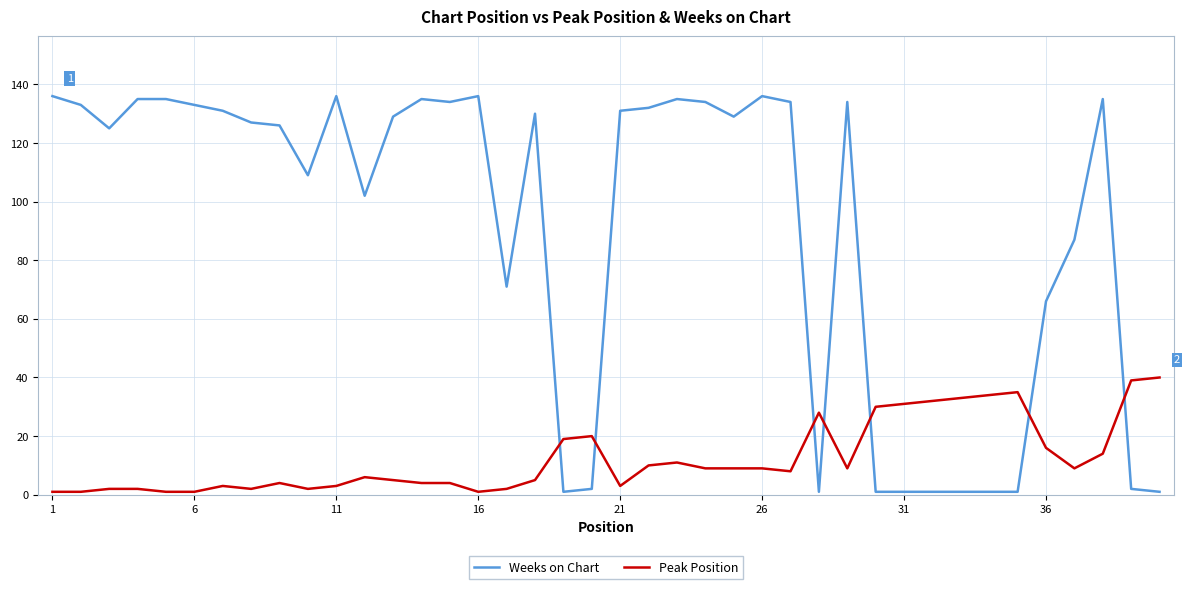

List the series in order of their peak value, lowest first.

Peak Position, Weeks on Chart